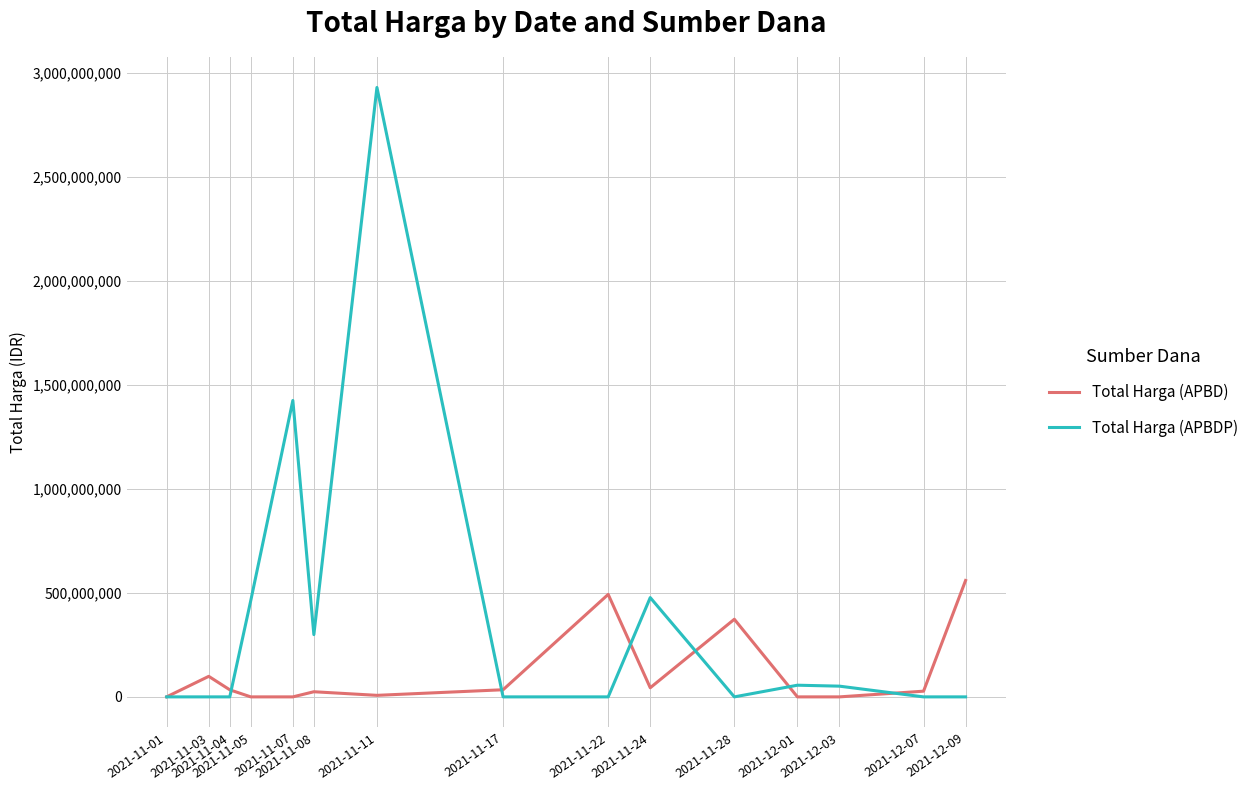

Which series has the widest spread of values?

Total Harga (APBDP)